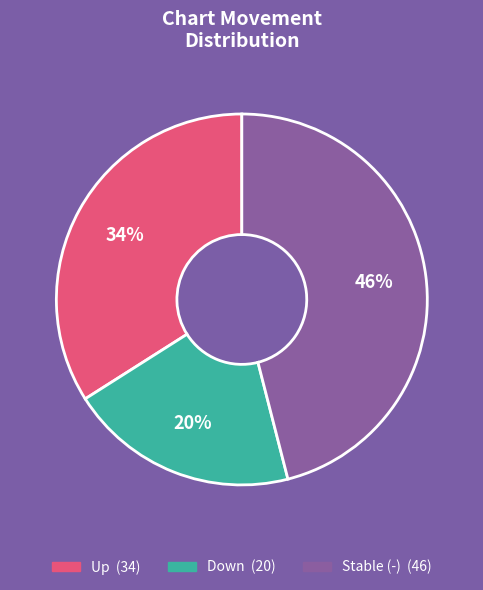

To the nearest percent, what is the difference between the largest and smallest slice percentages?

26%